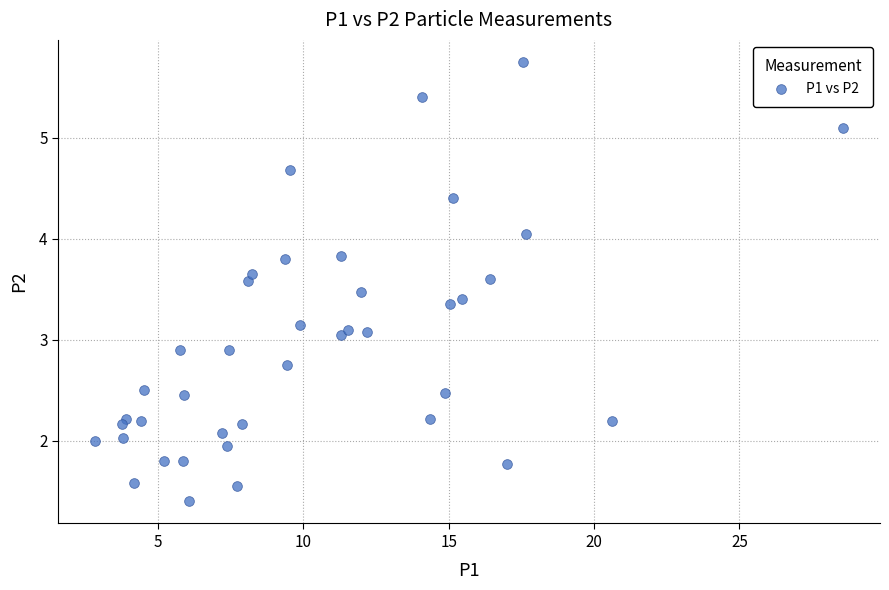

What is the range of X values (max minus min)?

25.7